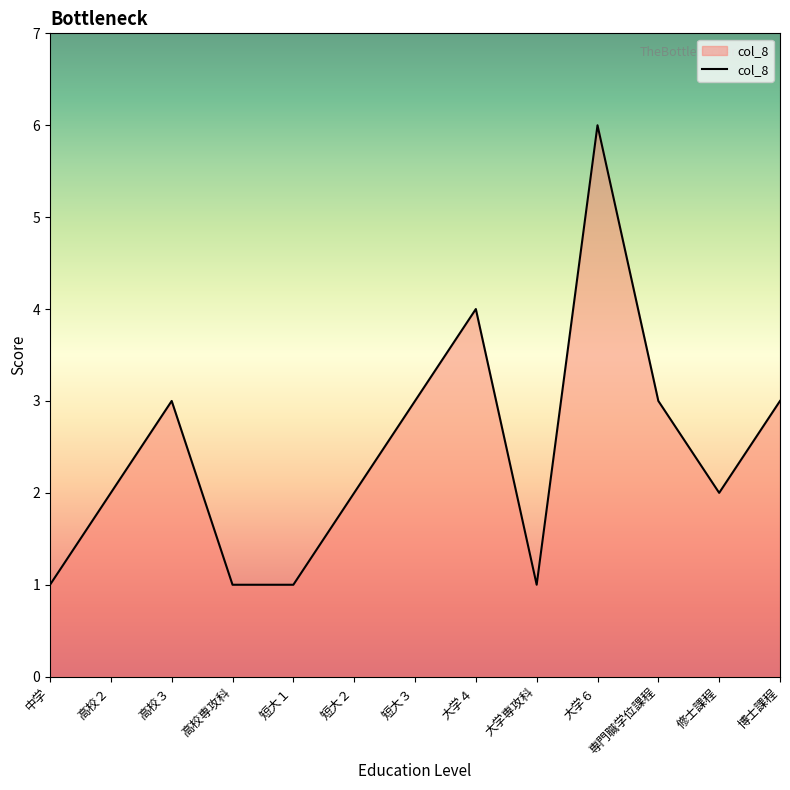

What is the change in value from 大学４ to 大学６?

+2